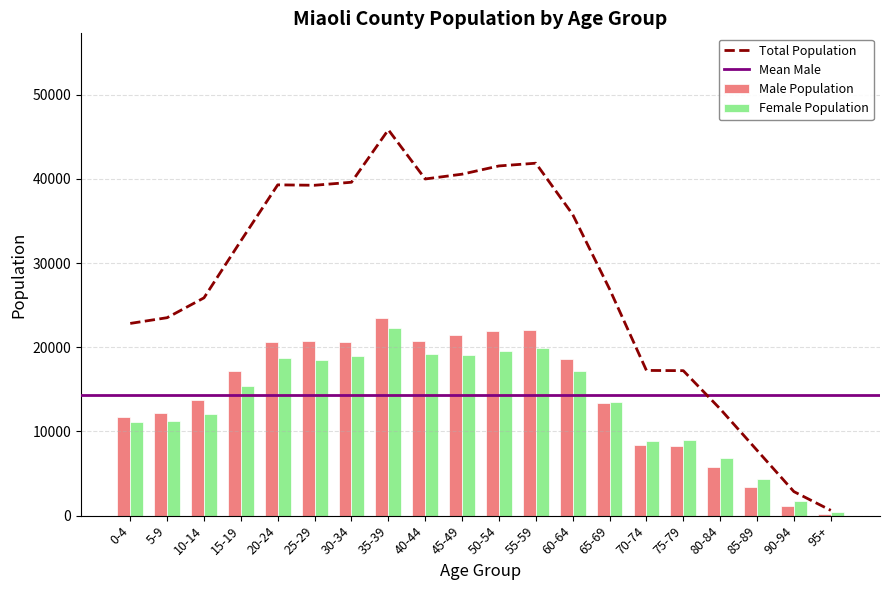

At which label is Female Population closest to 11354?

5-9